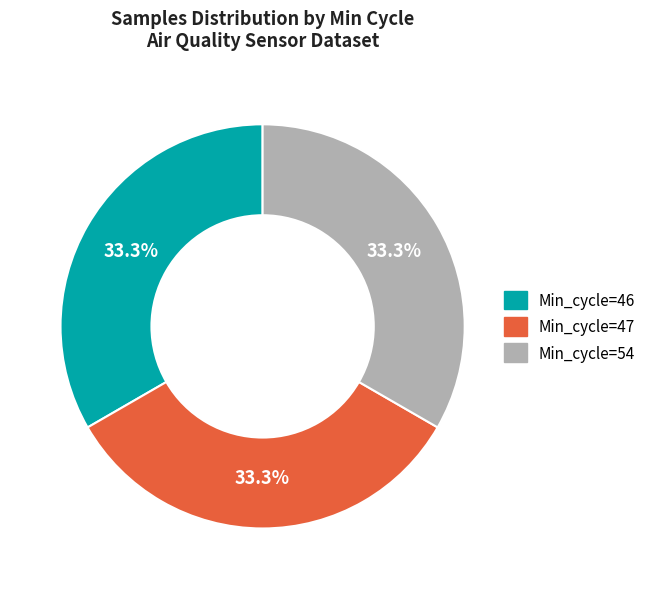

What percentage is NOT represented by Min_cycle=54?

66.7%